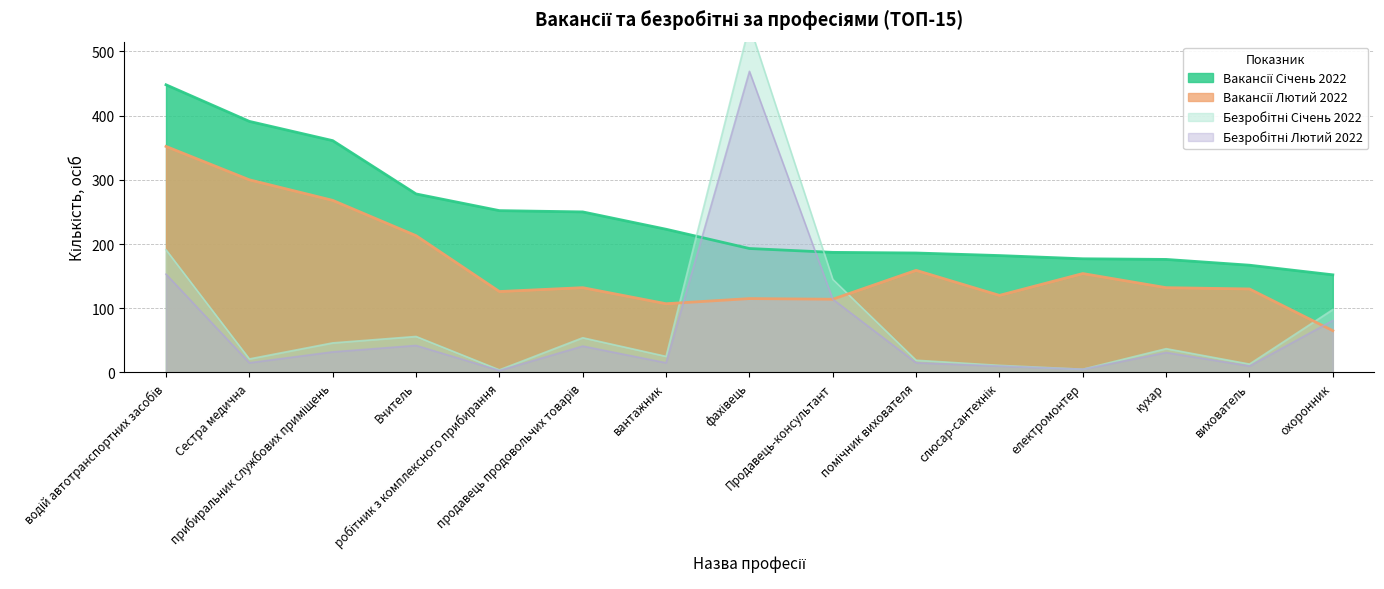

Reading left to right, transcribe all the data shown in this chart.

Вакансії Січень 2022: 448	391	361	278	252	250	223	193	187	186	182	177	176	167	152
Безробітні Січень 2022: 191	21	46	56	4	54	25	541	145	19	11	5	37	13	98
Вакансії Лютий 2022: 352	300	268	213	126	132	107	115	114	159	120	154	132	130	65
Безробітні Лютий 2022: 153	15	32	42	3	41	15	469	114	15	10	5	31	10	81